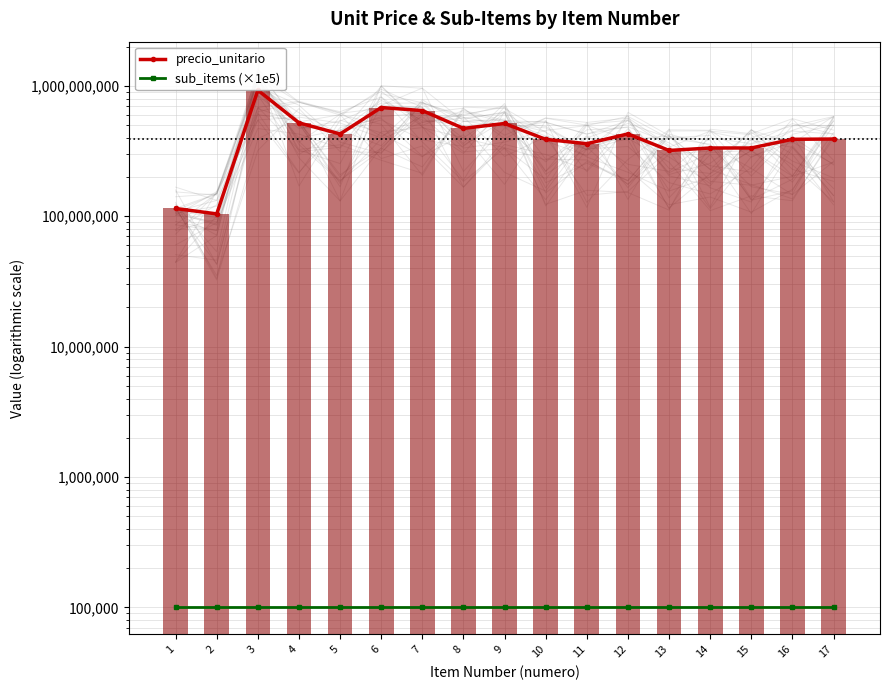

Between 6 and 7, which series saw the biggest shift?

precio_unitario